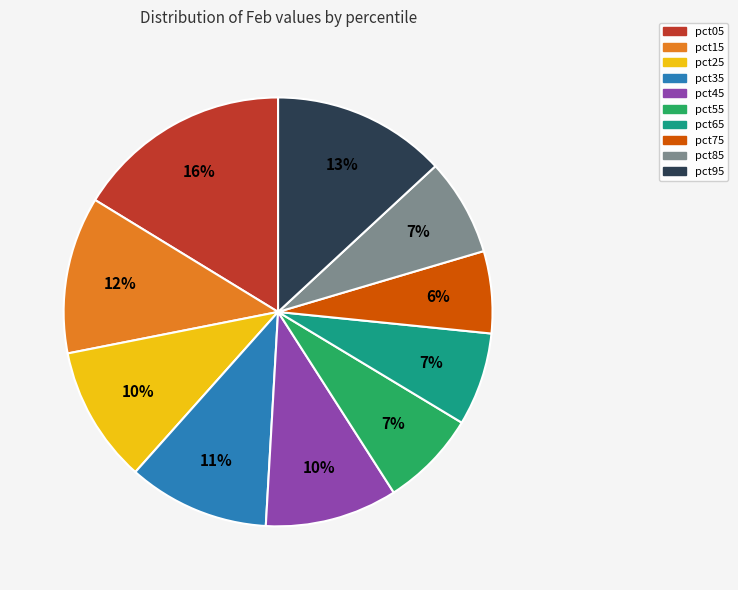

The pct35 slice represents 11% of the pie. True or false?

True